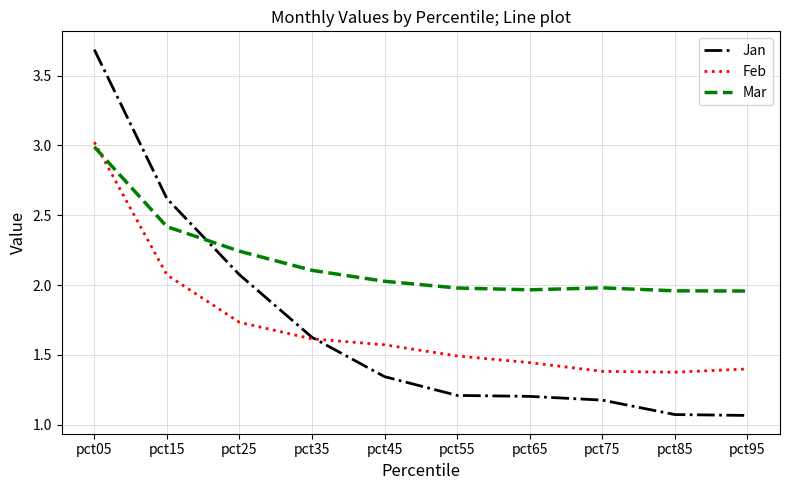

The Feb series shows 0.5 at pct15. True or false?

False